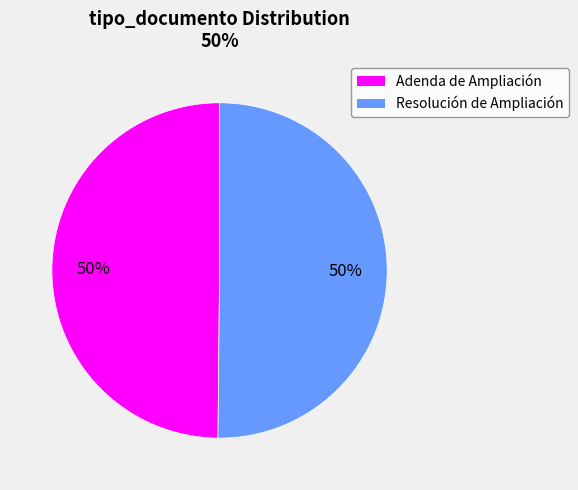

To the nearest percent, what is the combined percentage of Resolución de Ampliación and Adenda de Ampliación?

100%